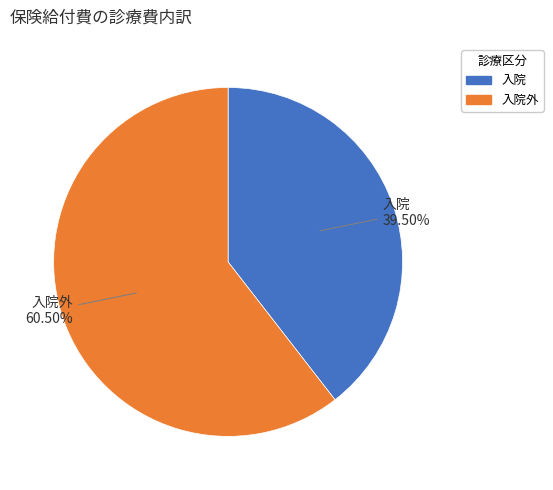

Does any single category account for the majority?

Yes